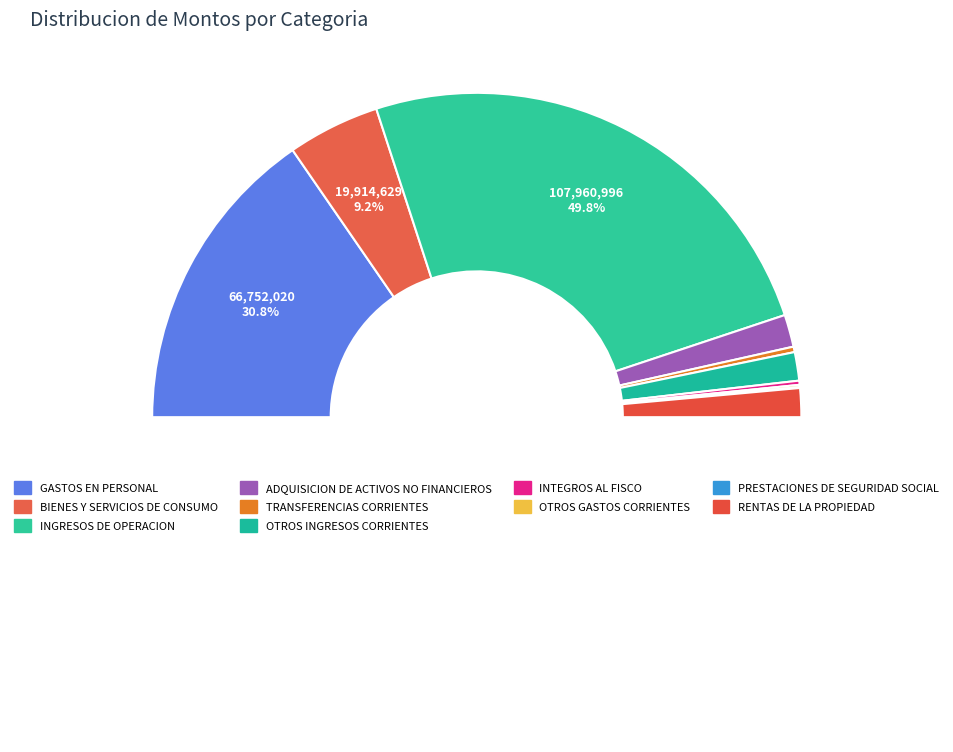

What percentage is the INGRESOS DE OPERACION slice, to the nearest percent?

50%